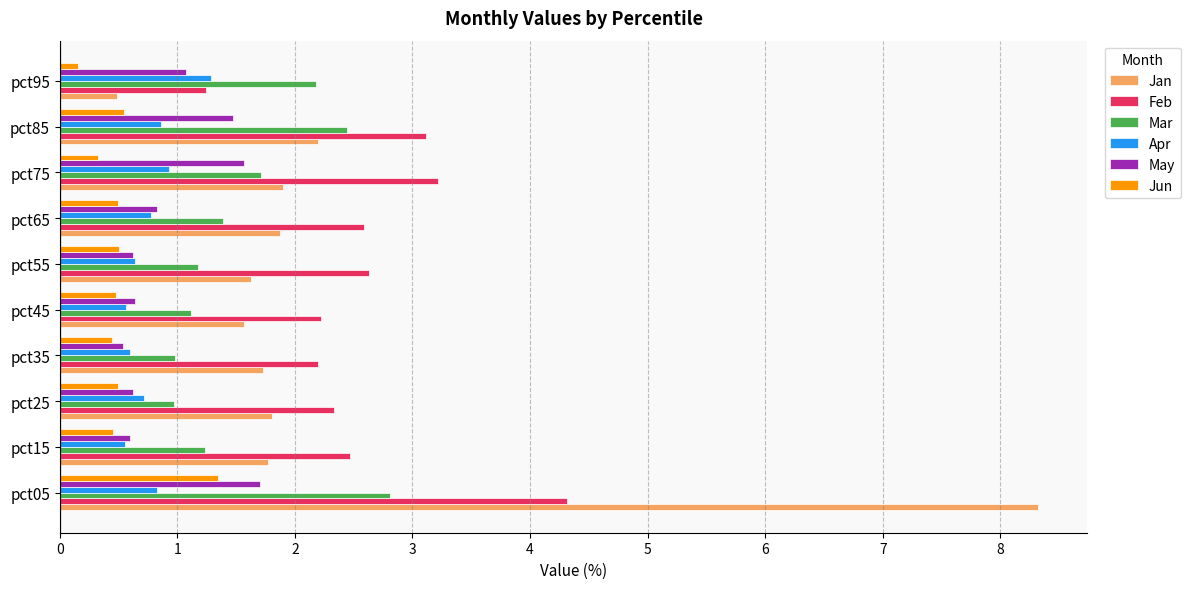

What is the lowest value of the Mar series?

1.0